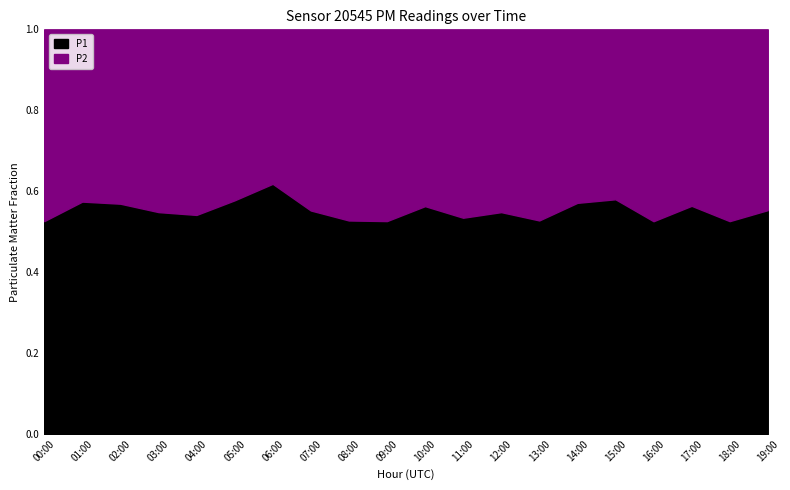

What is the total value across all series at 19:00?

1.0